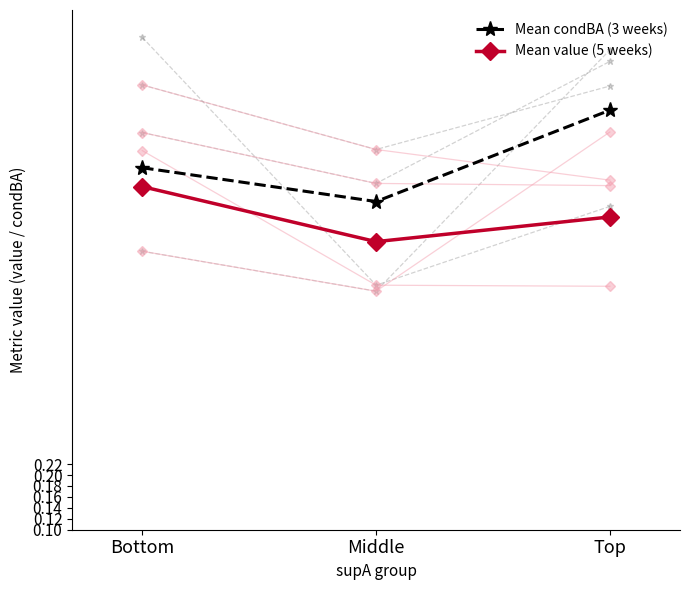

At how many categories does at least one series exceed 0?

3